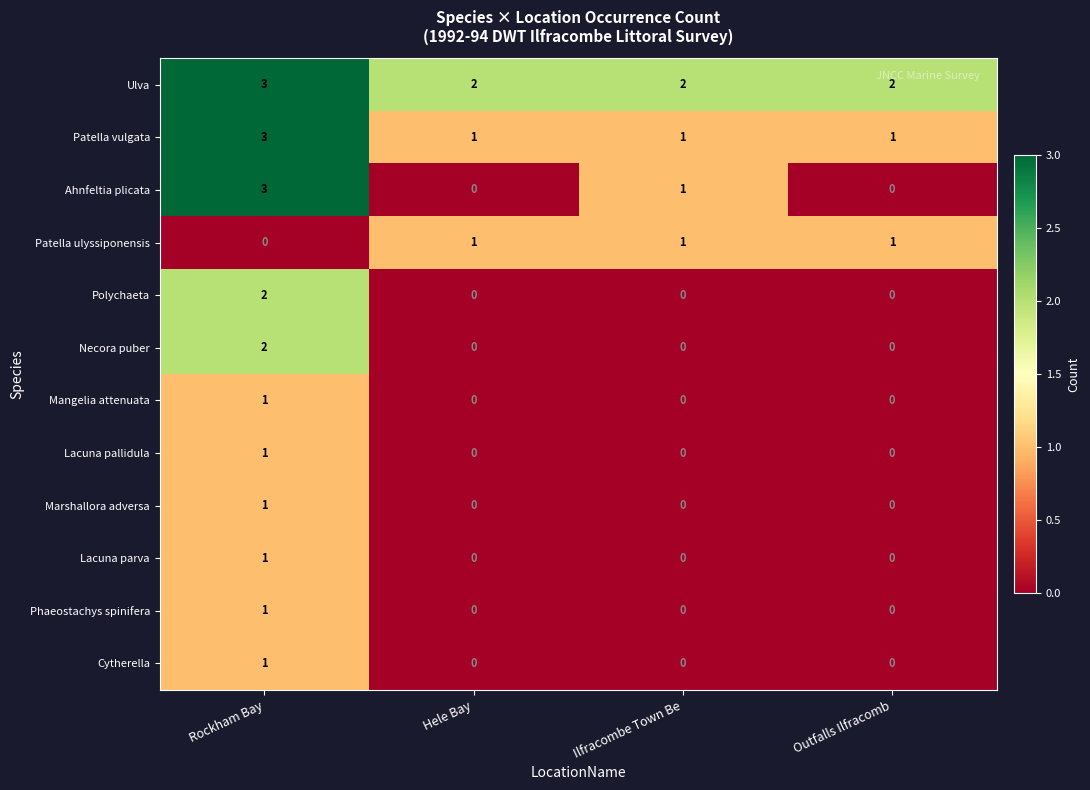

Is it true that Phaeostachys spinifera equals 1 at Hele Bay?

False